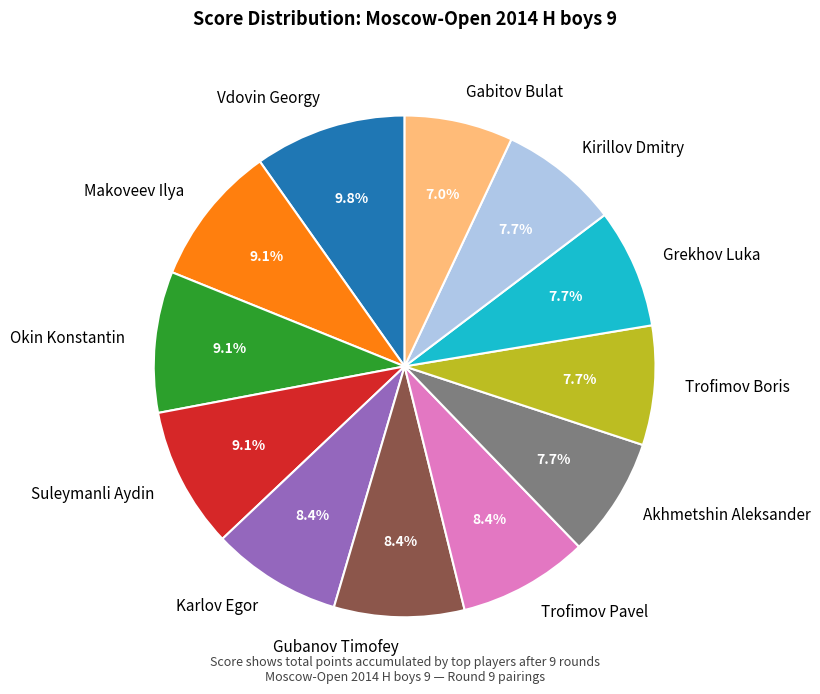

How much of the chart is everything except Karlov Egor?

91.6%